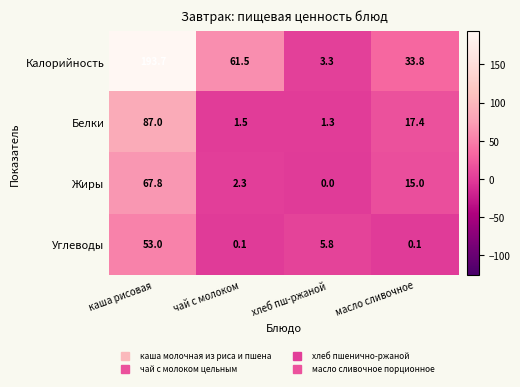

Which series has the largest total across all categories?

Калорийность